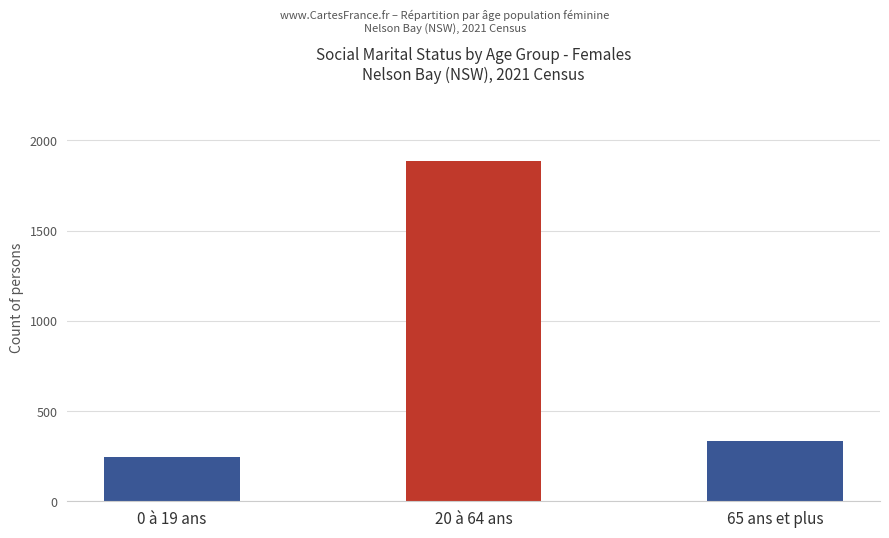

The chart shows a value of 564 at 65 ans et plus. True or false?

False